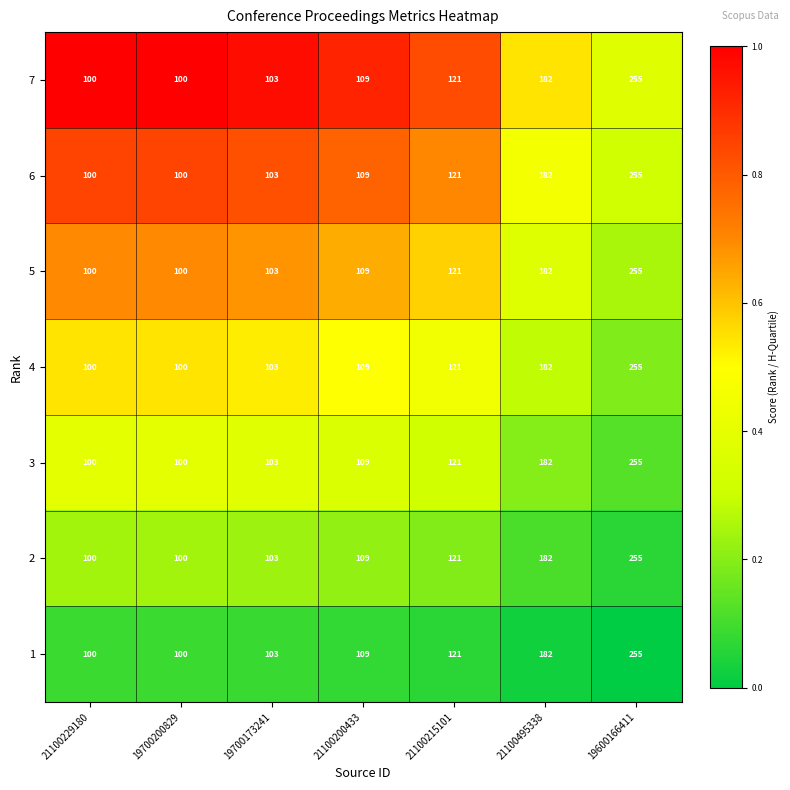

What is the approximate value of 2 at 21100495338?

182